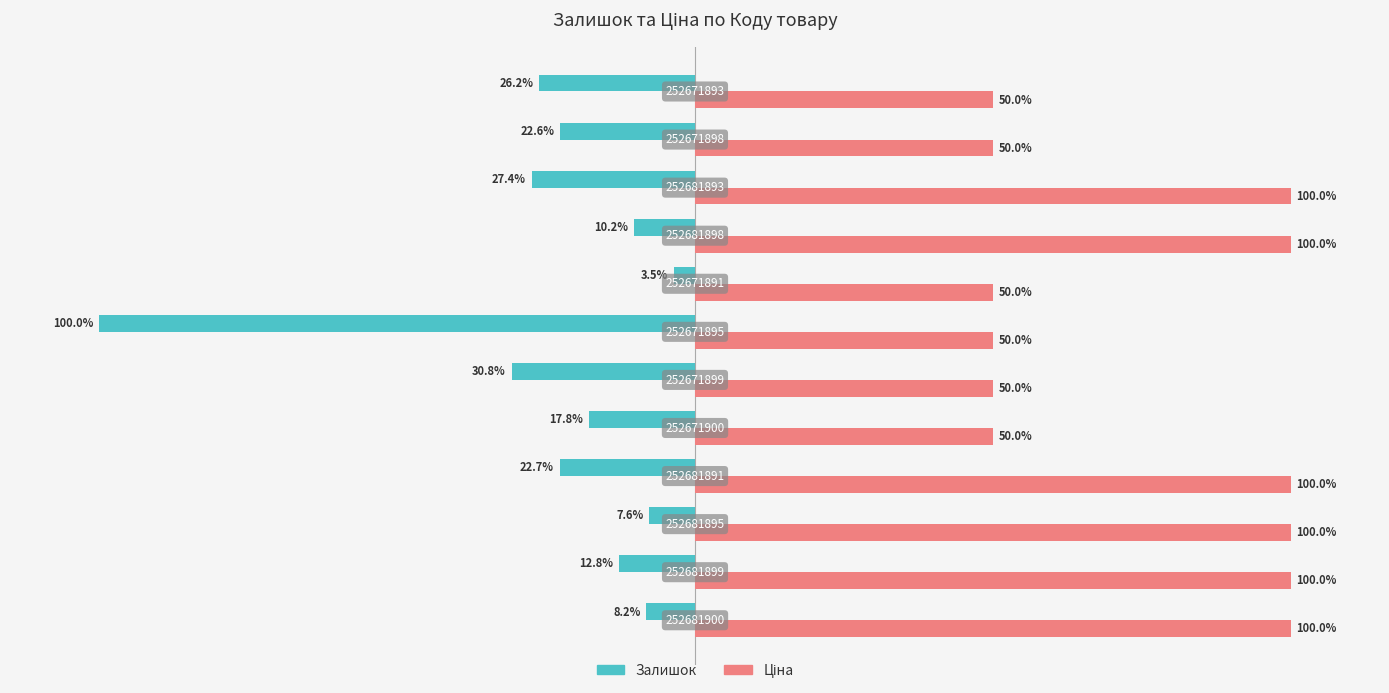

How many values in the Залишок series exceed -17?

5